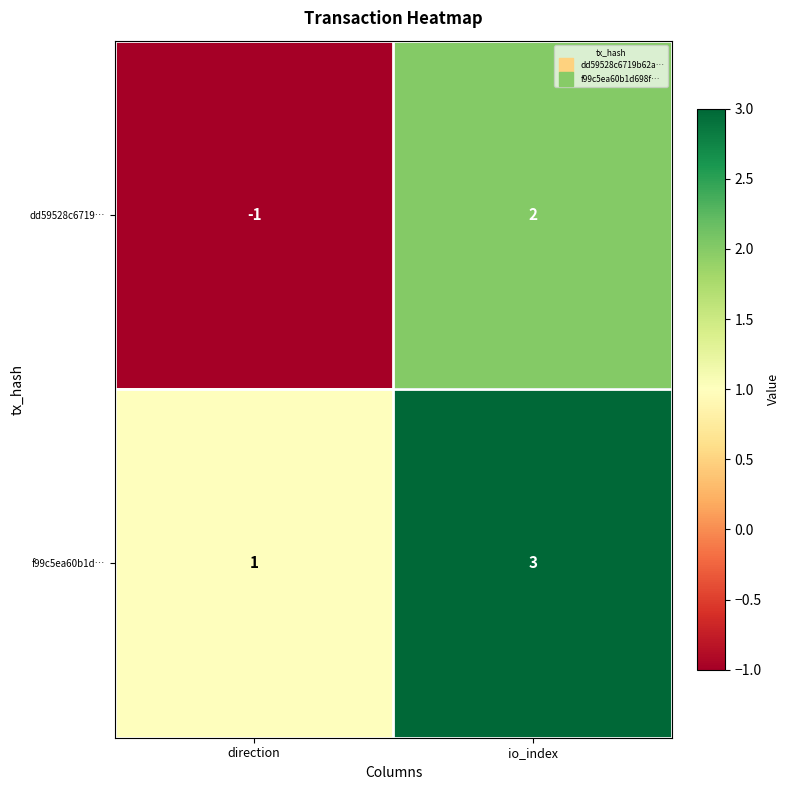

Reading left to right, what are all the values shown in this chart?

dd59528c6719…: -1	2
f99c5ea60b1d…: 1	3